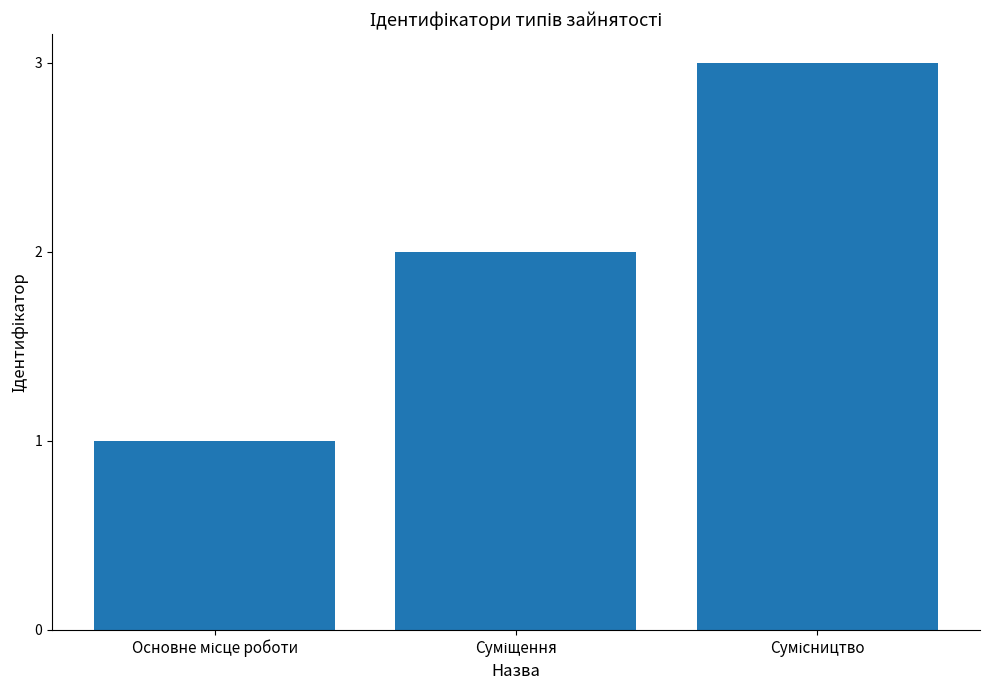

What is the greatest value displayed?

3